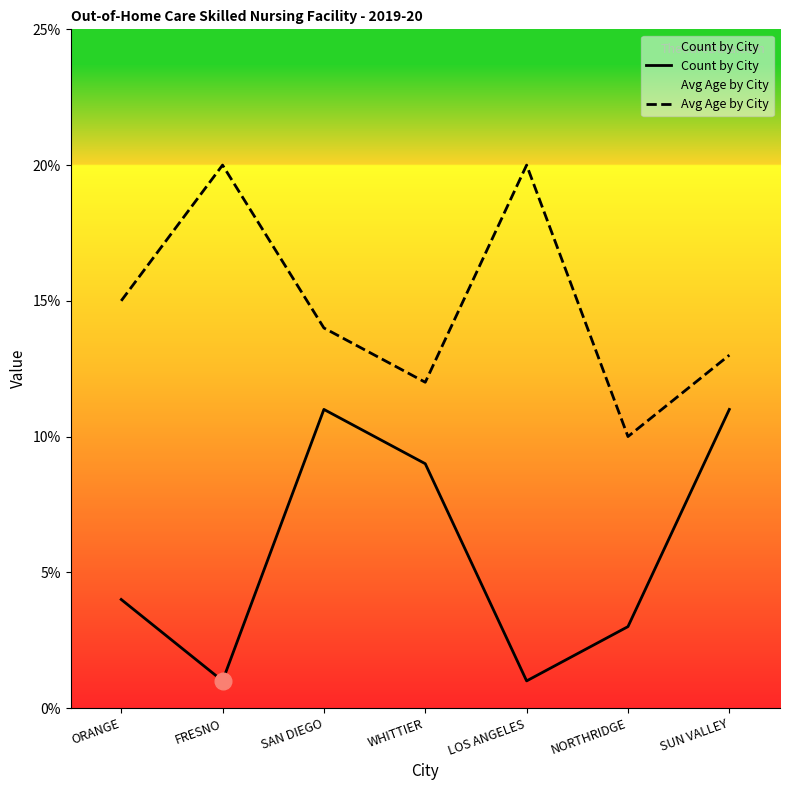

True or false: Avg Age by City has a value of 15 at ORANGE.

True